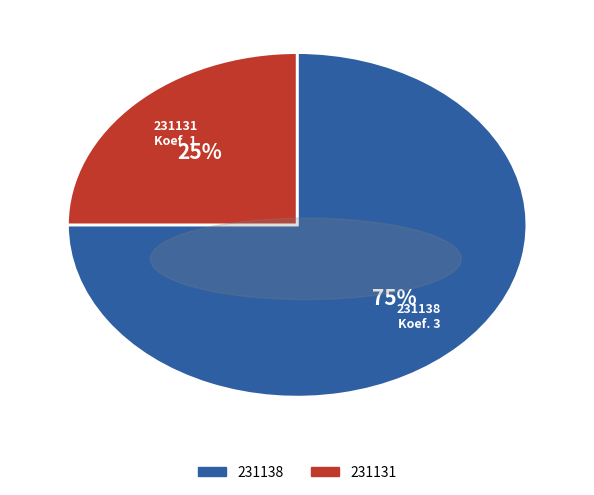

Is it true that 231131 is 25% of the pie?

True